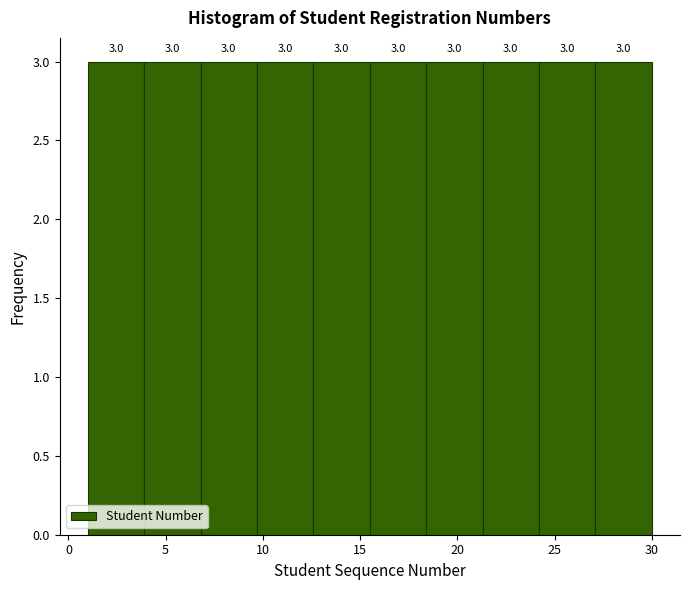

Reading left to right, transcribe this chart: for each bar, give the range it covers on the x-axis and its height. The bar edges are not printed on the chart, so give them approximately, as read against the axis.

1.0 to 3.9: 3.0
3.9 to 6.8: 3.0
6.8 to 9.7: 3.0
9.7 to 12.6: 3.0
12.6 to 15.5: 3.0
15.5 to 18.4: 3.0
18.4 to 21.3: 3.0
21.3 to 24.2: 3.0
24.2 to 27.1: 3.0
27.1 to 30.0: 3.0